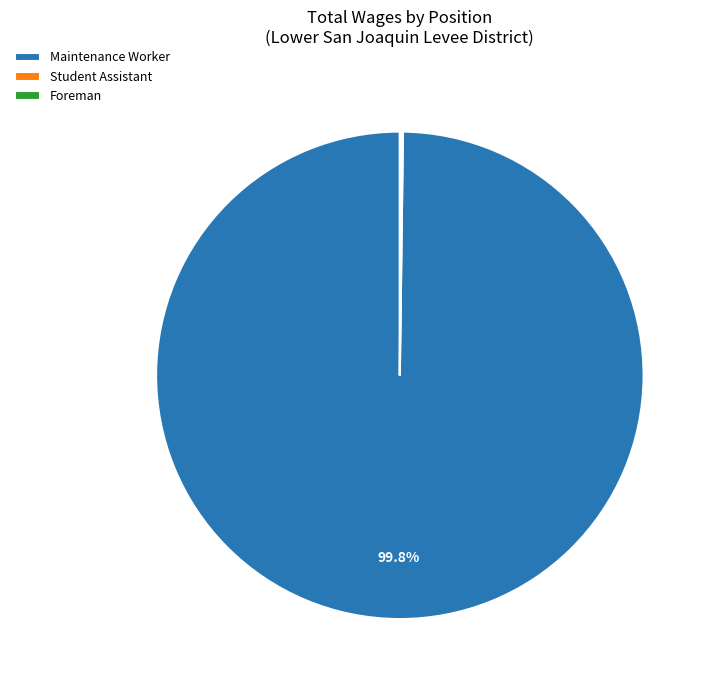

Is Maintenance Worker the majority of the pie?

Yes